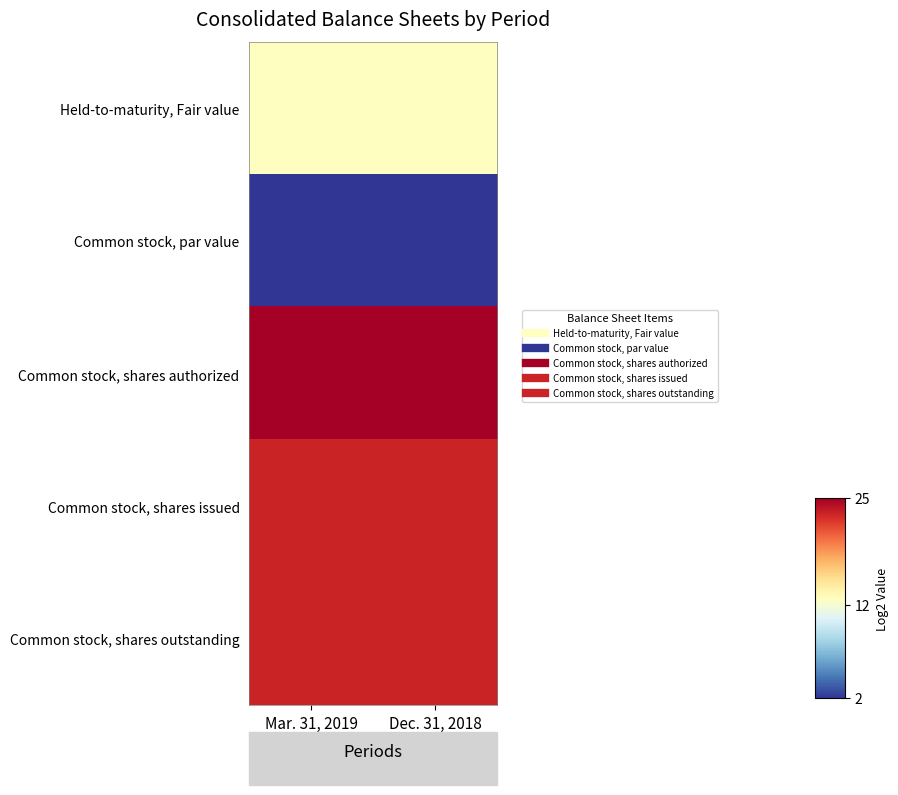

At which category does the chart reach its peak across all series?

Mar. 31, 2019